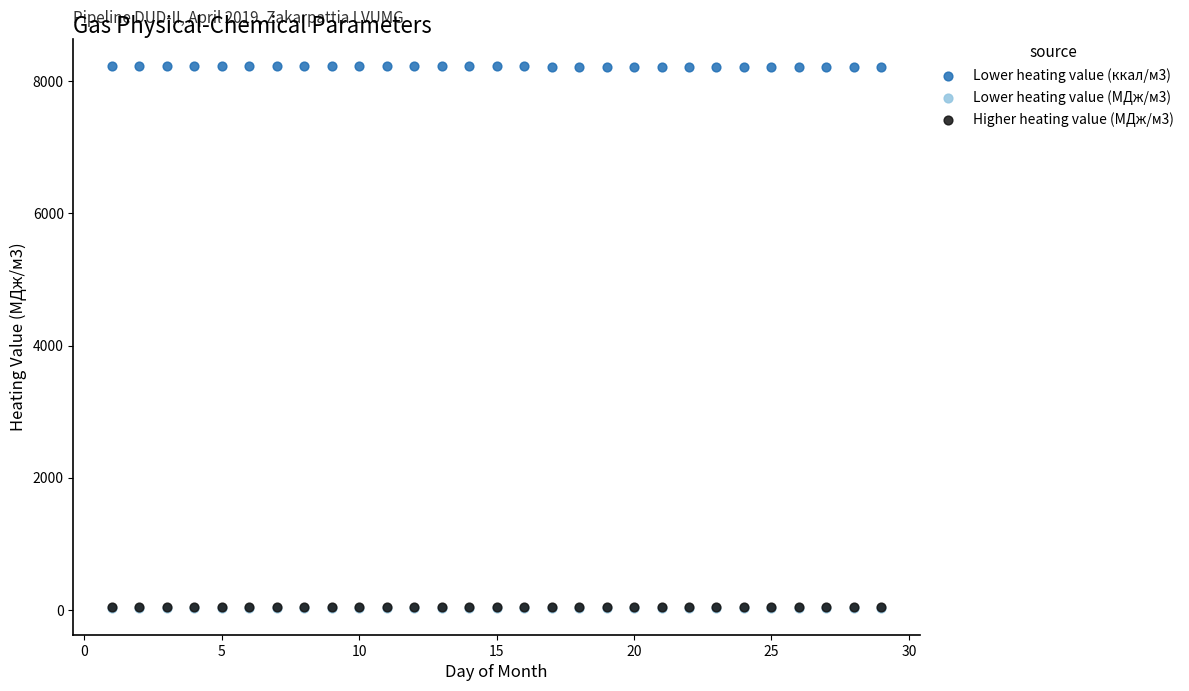

What are all the series names shown in the legend?

Lower heating value (ккал/м3), Lower heating value (МДж/м3), Higher heating value (МДж/м3)